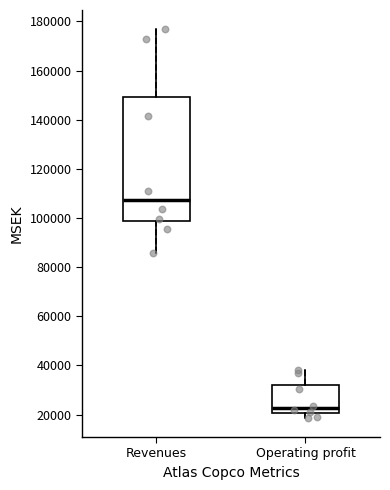

Which box's median line is the lowest?

Operating profit